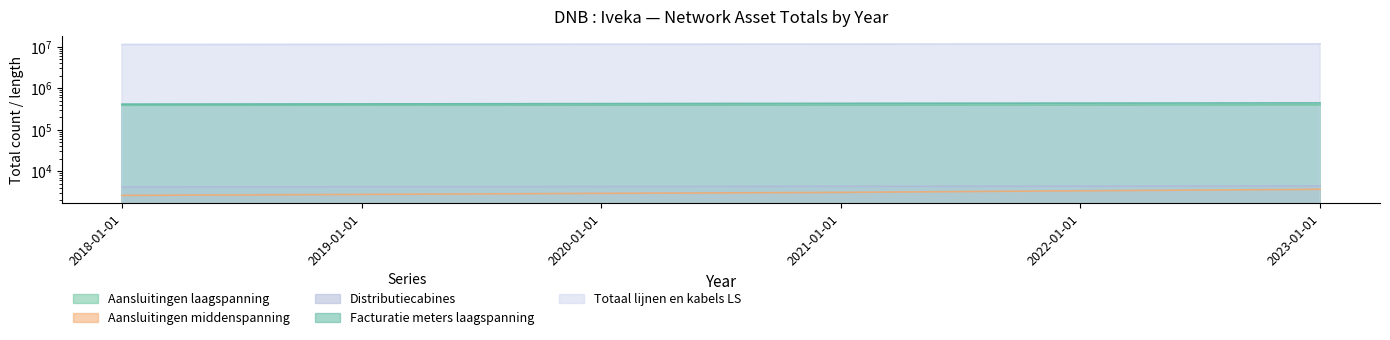

Reading left to right, extract all data points from this chart.

Aansluitingen laagspanning: 385605	387274	389172	390985	392772	394559
Aansluitingen middenspanning: 2616	2761	2928	3091	3377	3663
Distributiecabines: 4157	4210	4258	4306	4354	4402
Facturatie meters laagspanning: 411943	417766	423762	429712	435636	441560
Totaal lijnen en kabels LS: 11206667	11281641	11358173	11432698	11505223	11577748